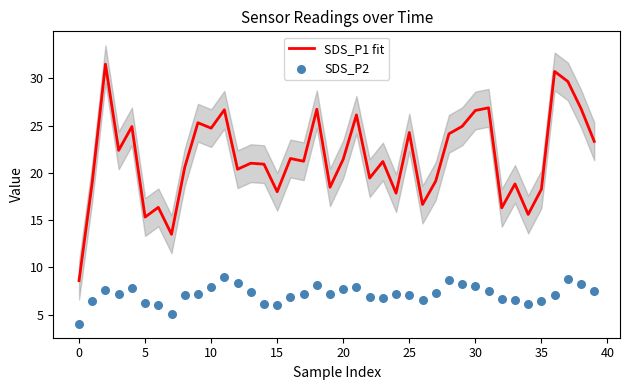

What is the maximum value for SDS_P1 fit?

31.5